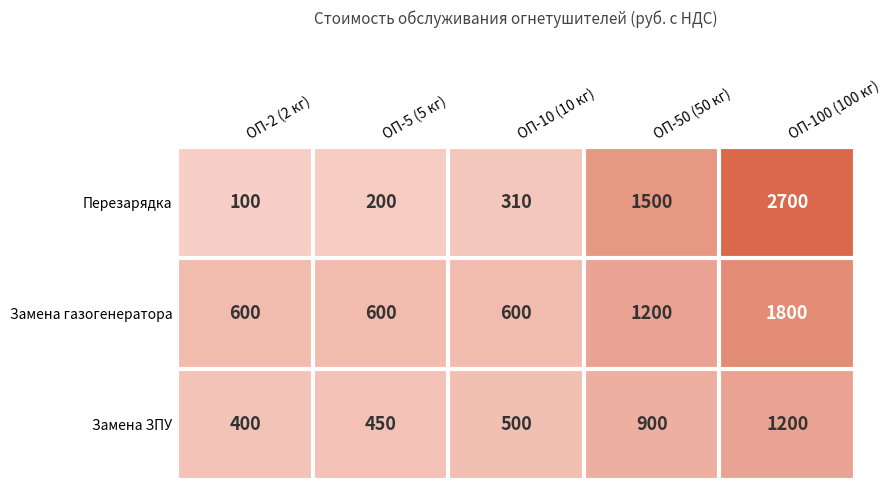

Which category has the highest value in the Замена ЗПУ series?

ОП-100 (100 кг)